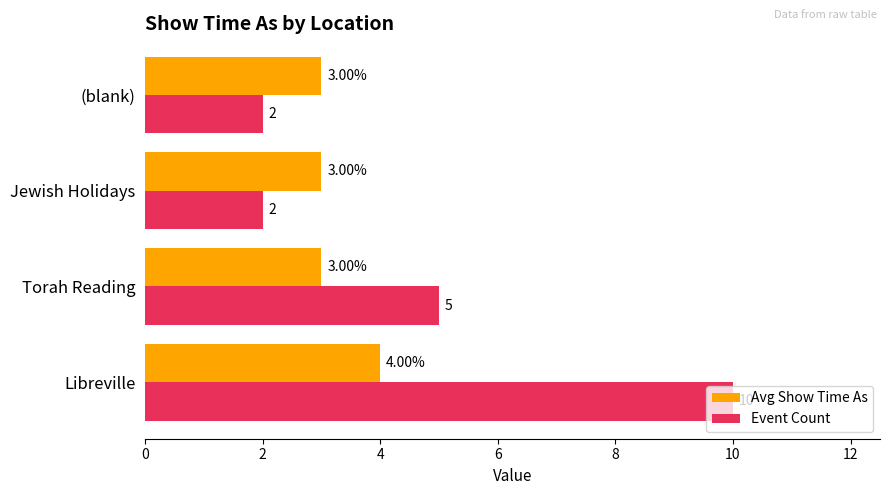

What is the average value of the Event Count series?

5